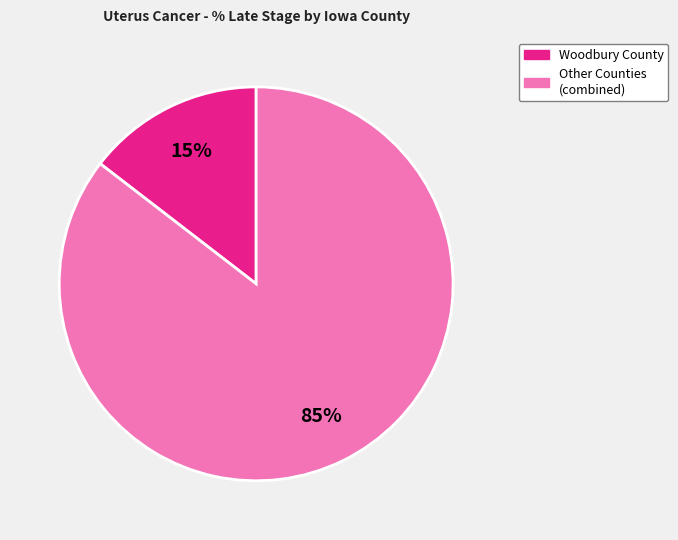

Does any single category account for the majority?

Yes